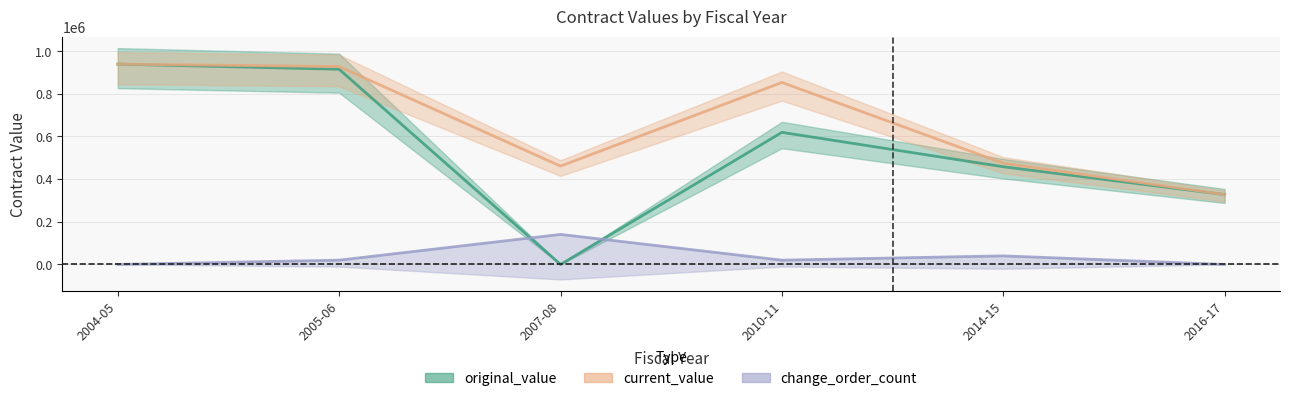

Which series changed the most between 2010-11 and 2016-17?

current_value